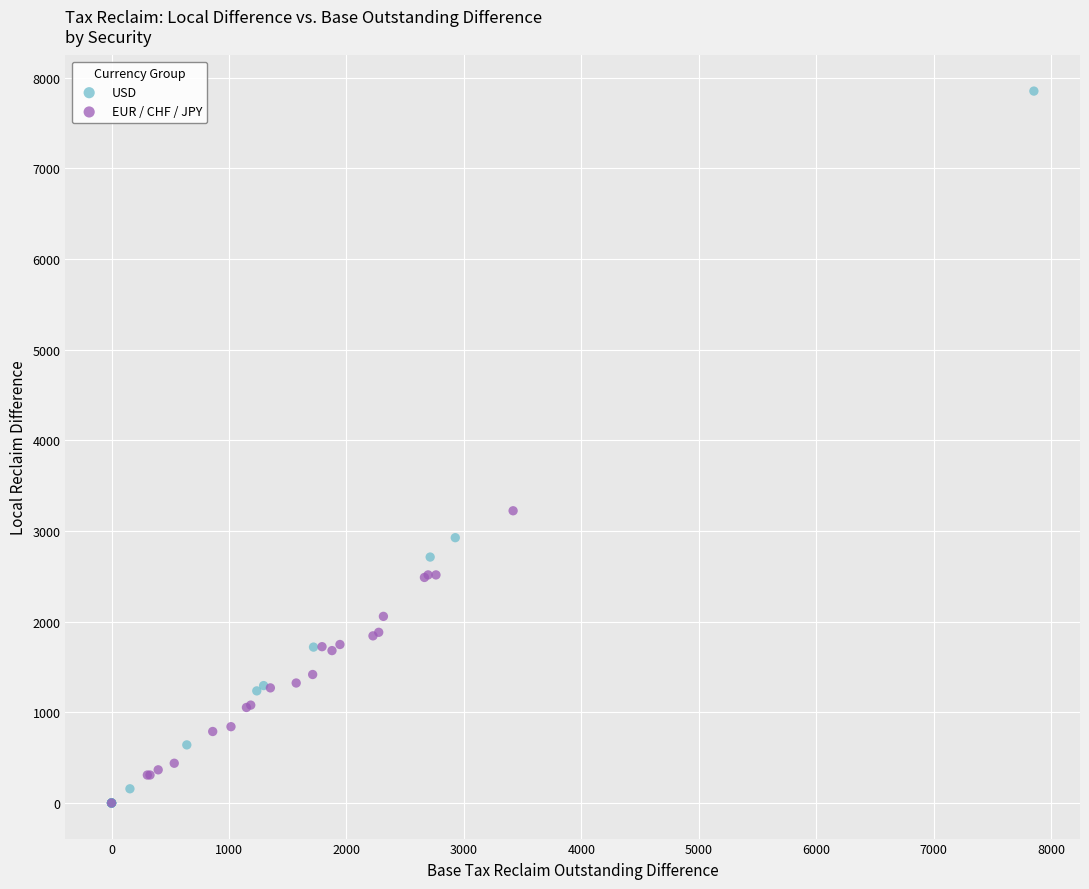

Which series contains the highest Y value?

USD